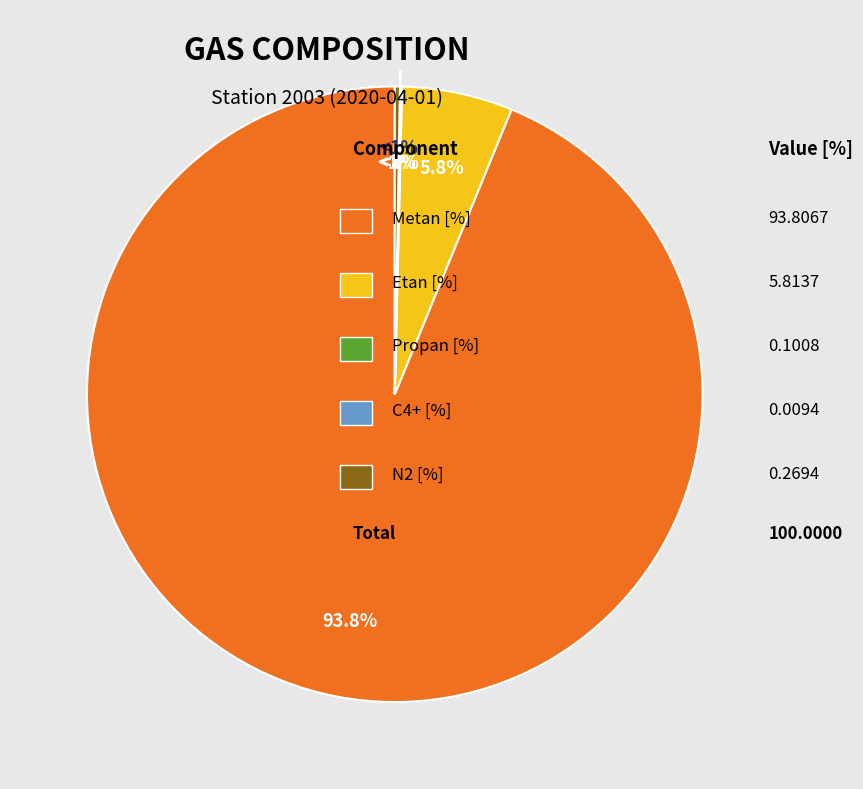

What is the change in value from C4+ [%] to N2 [%]?

+0.3